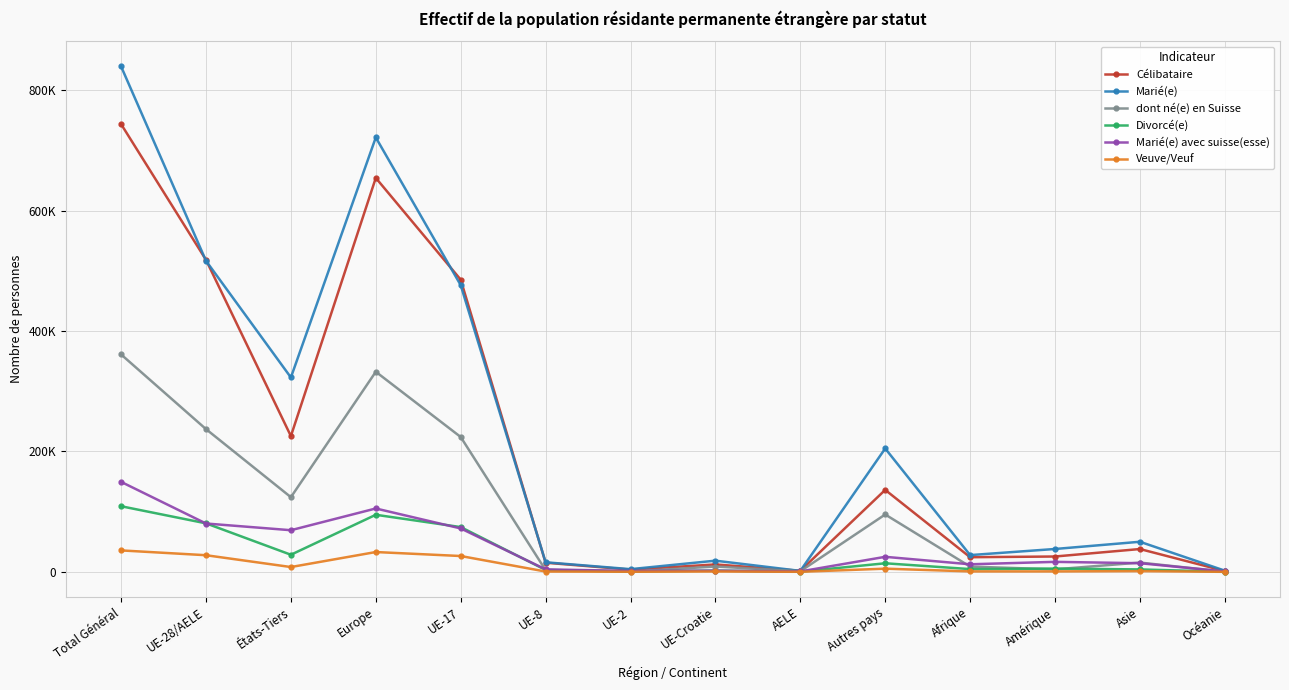

At which category is the sum across all series the highest?

Total Général